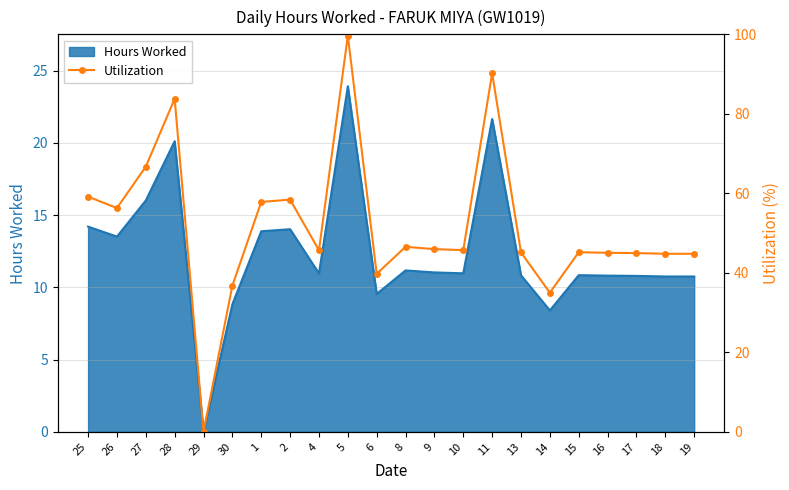

How many points are higher than both their immediate neighbors (excluding endpoints)?

6